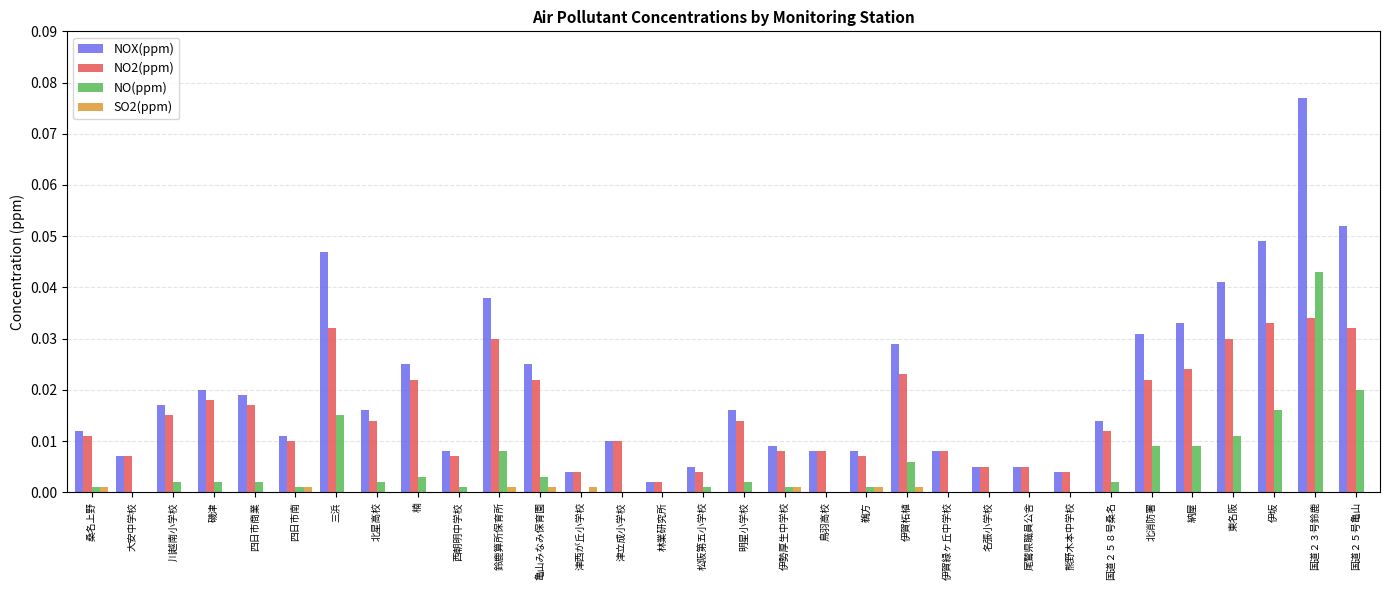

The value of NO2(ppm) at 三浜 is 0.1. True or false?

False